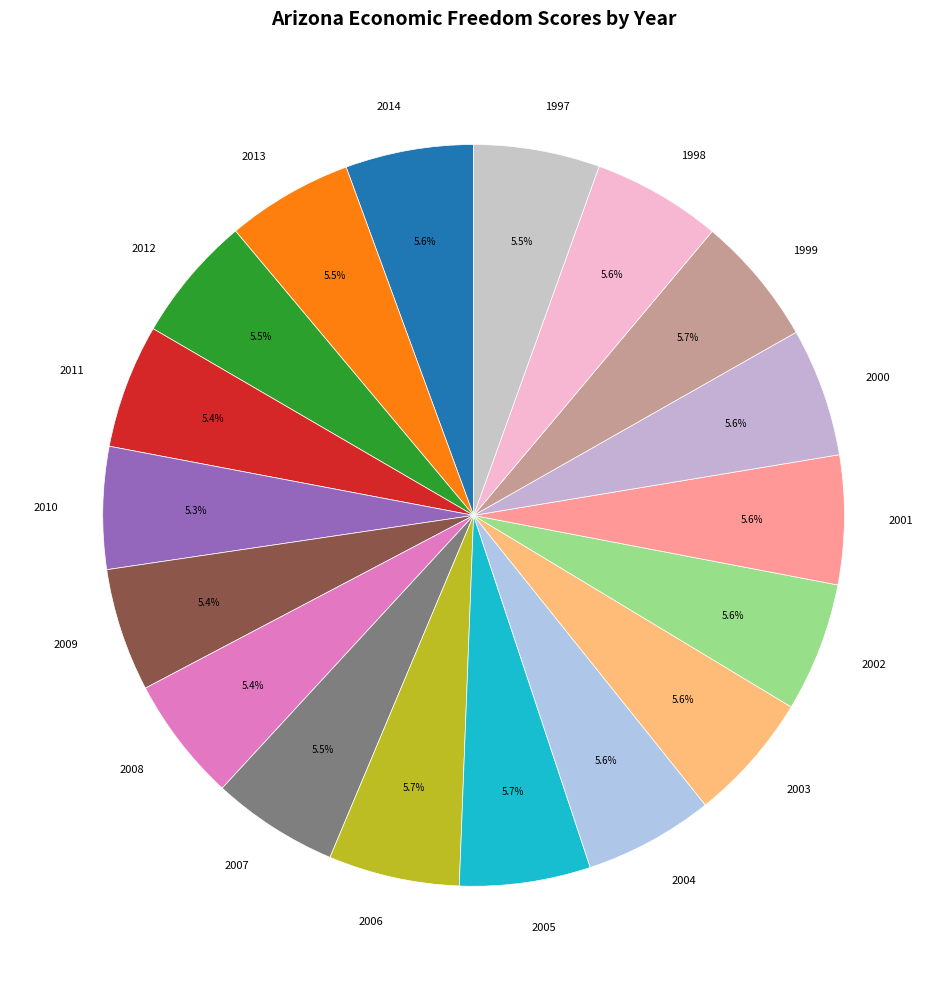

Does any single category account for the majority?

No